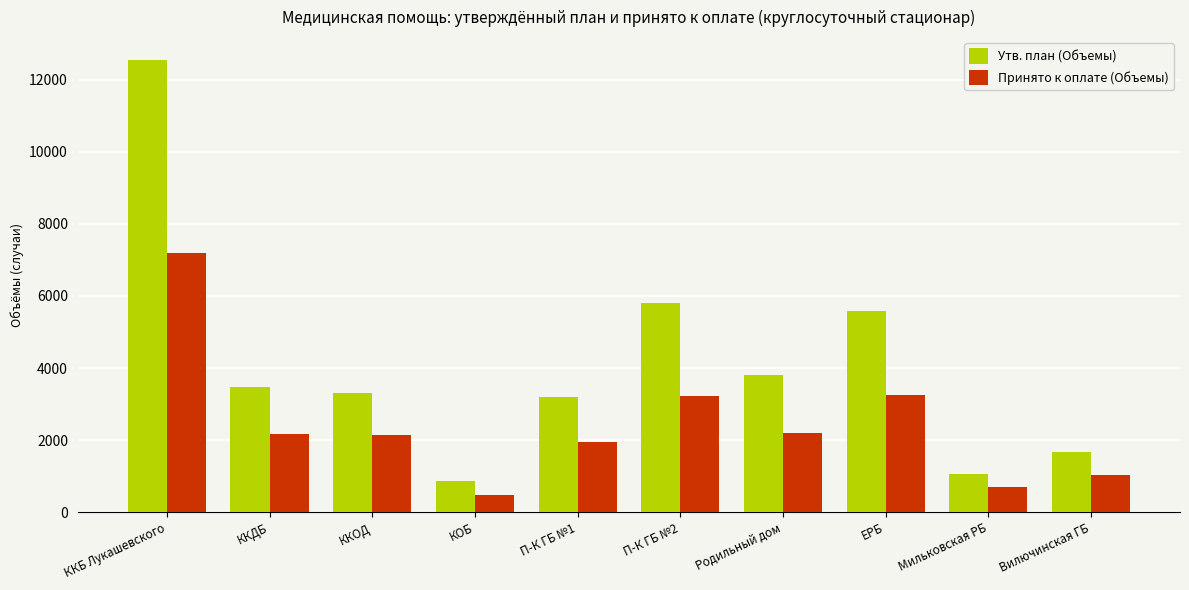

What is the label of the 3rd bar from the right?

ЕРБ